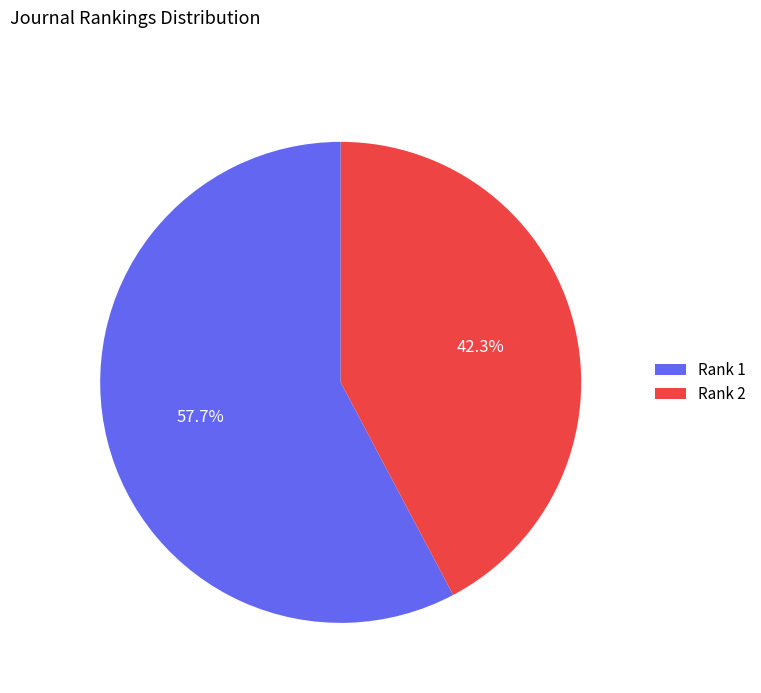

Between Rank 1 and Rank 2, which is larger?

Rank 1